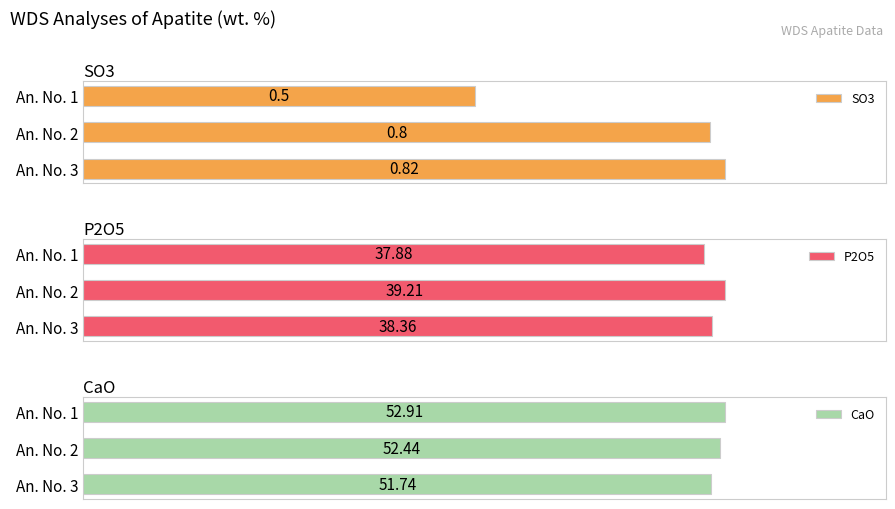

Reading left to right, extract all data points from this chart.

SO3: 0.5	0.8	0.8
P2O5: 37.9	39.2	38.4
CaO: 52.9	52.4	51.7